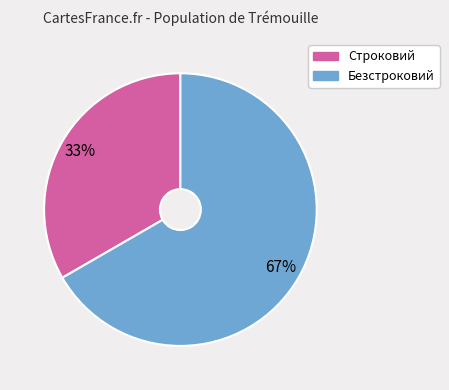

Which category has the biggest portion of the pie?

Безстроковий